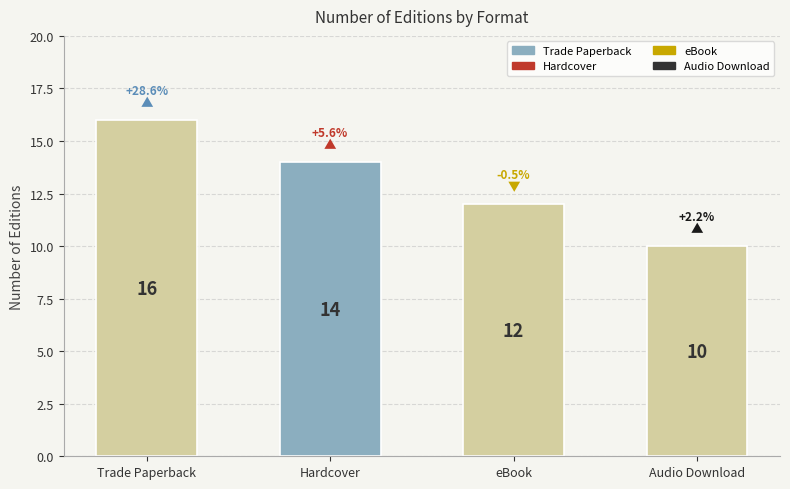

Approximately how many times larger is the value at Audio Download compared to Trade Paperback?

0.6